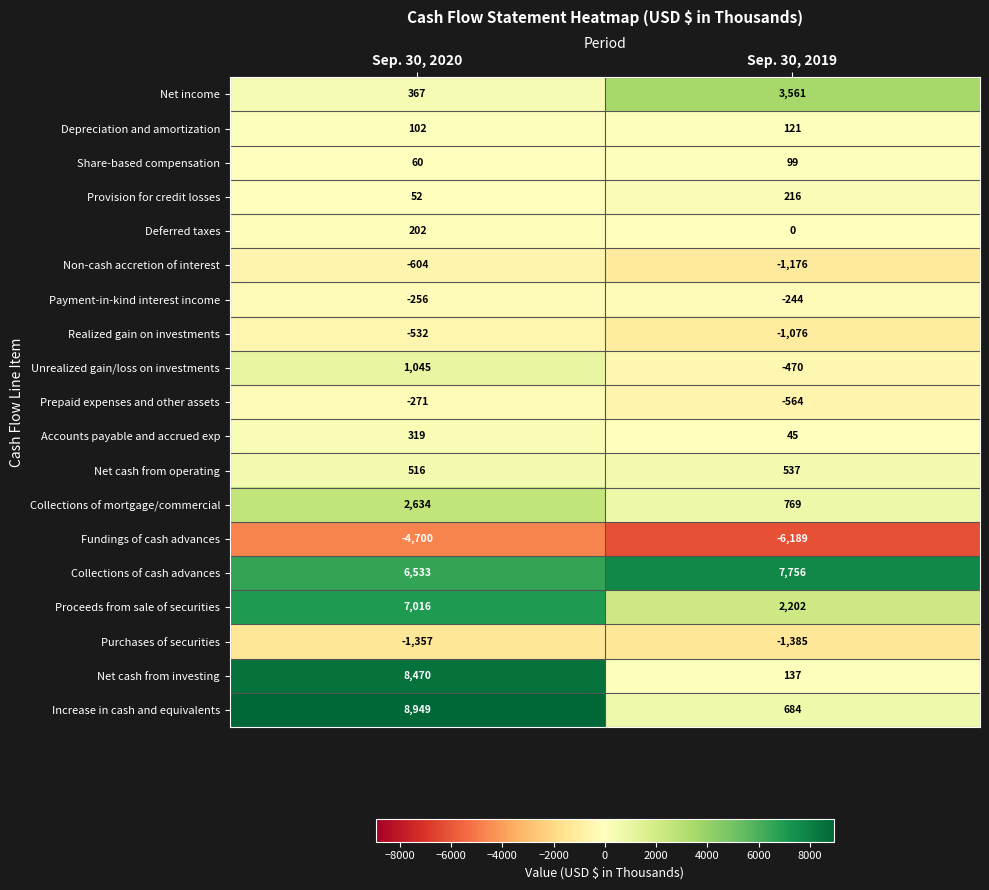

Is it true that Prepaid expenses and other assets equals -154 at Sep. 30, 2020?

False